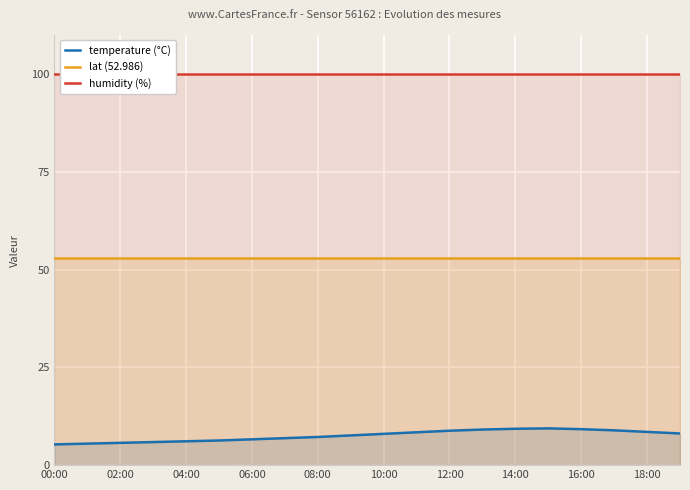

What is the maximum value for temperature (°C)?

9.4